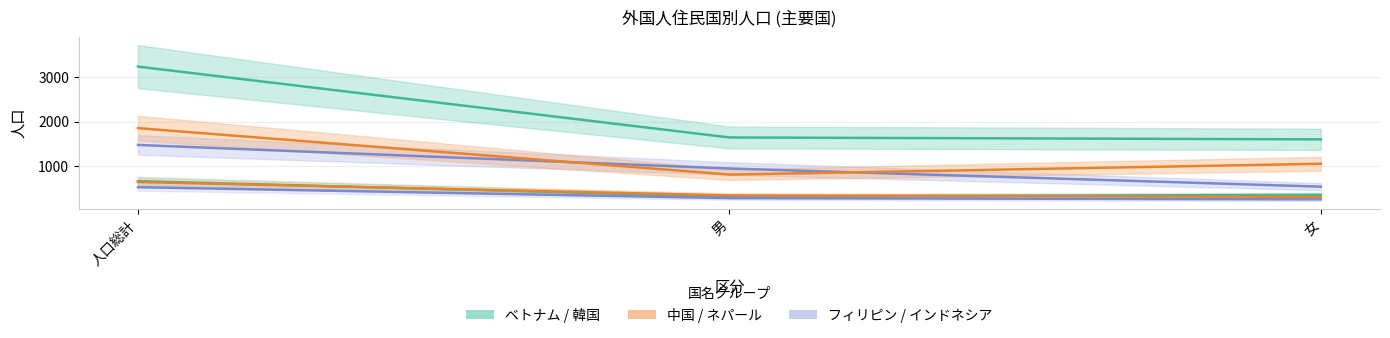

The ベトナム series shows 4937 at 人口総計. True or false?

False